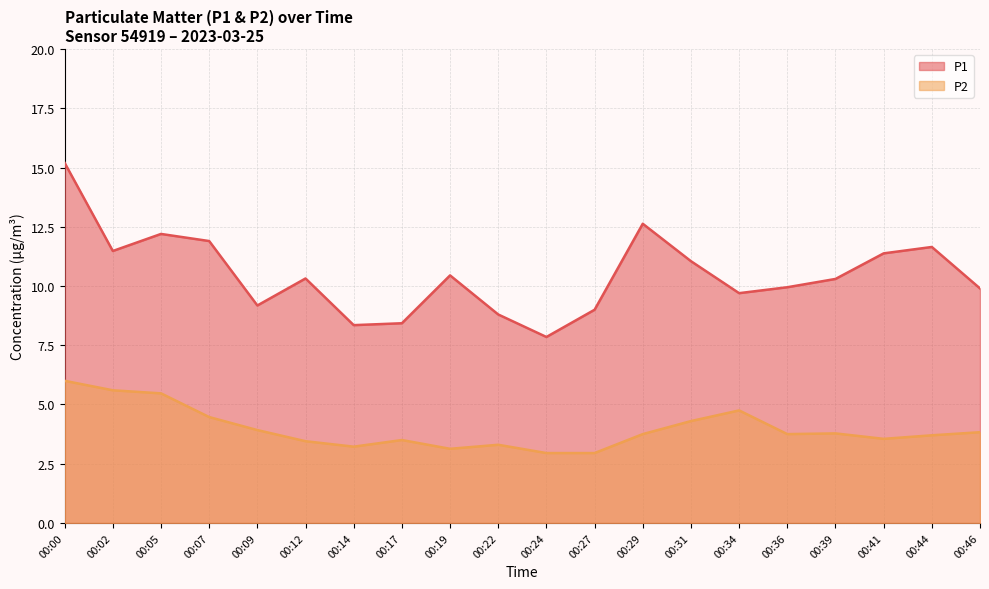

Which category has the lowest value in the P1 series?

00:24